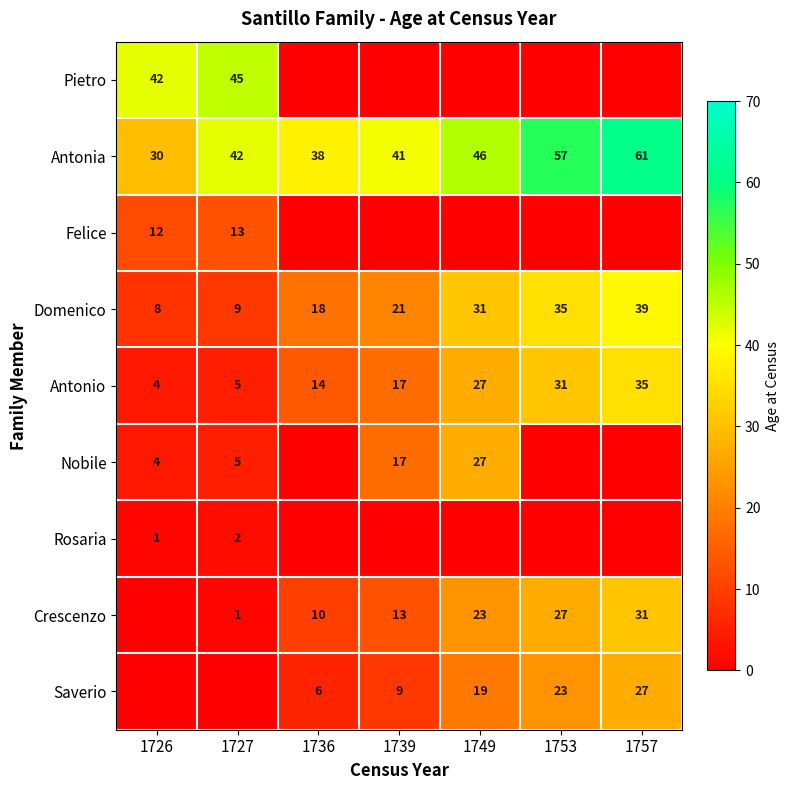

At which category is the sum across all series the highest?

1757